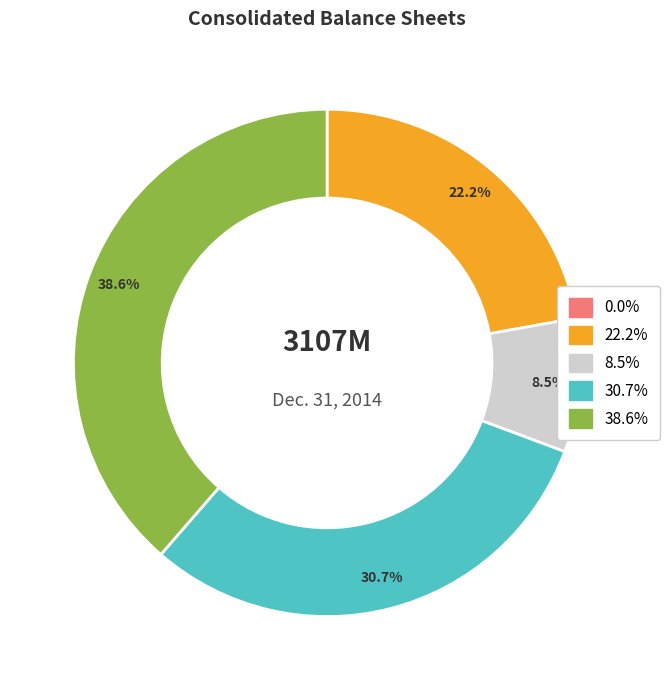

Is there a majority slice in this chart?

No